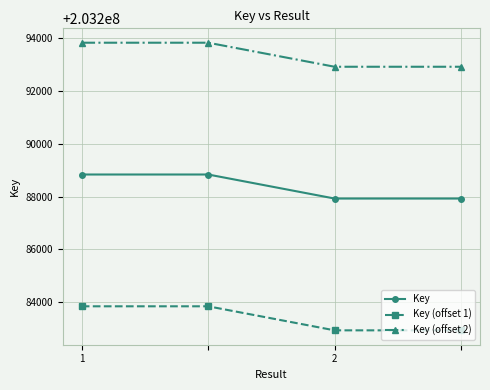

What is the average value of the Key (offset 1) series?

203283384